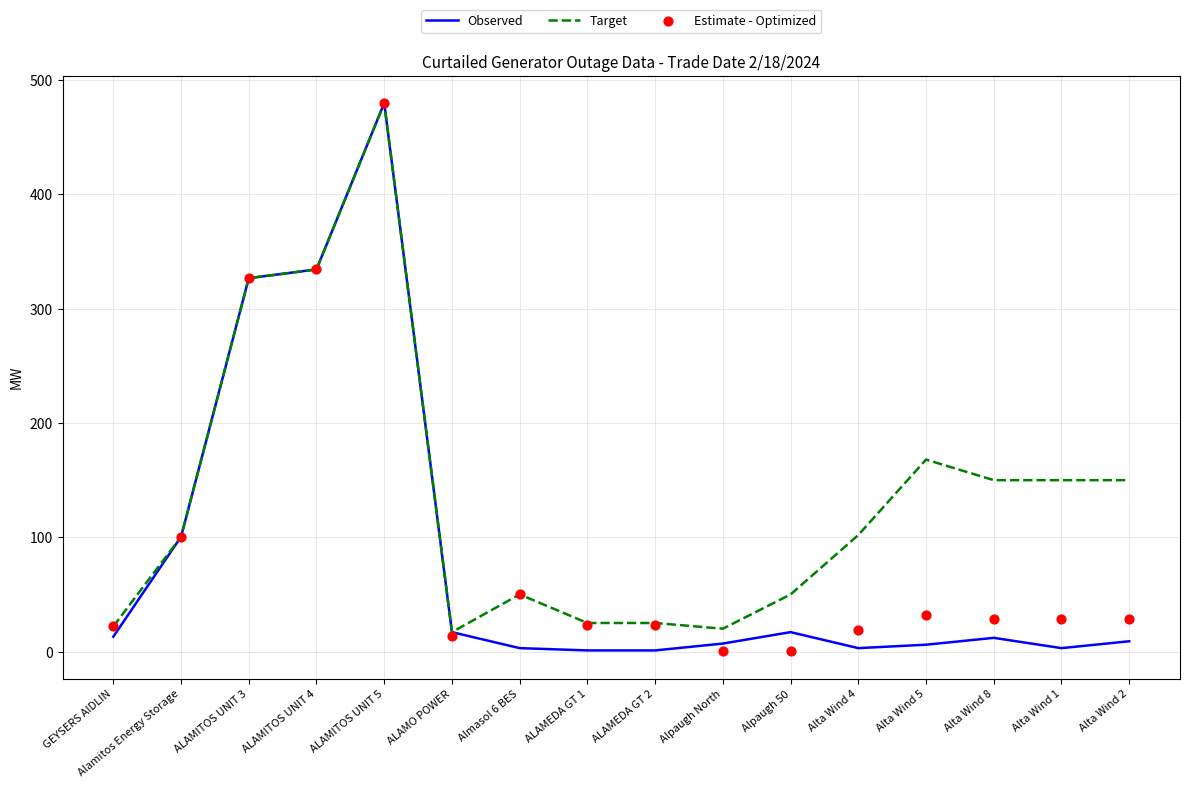

Which series reaches the maximum Y coordinate?

Observed